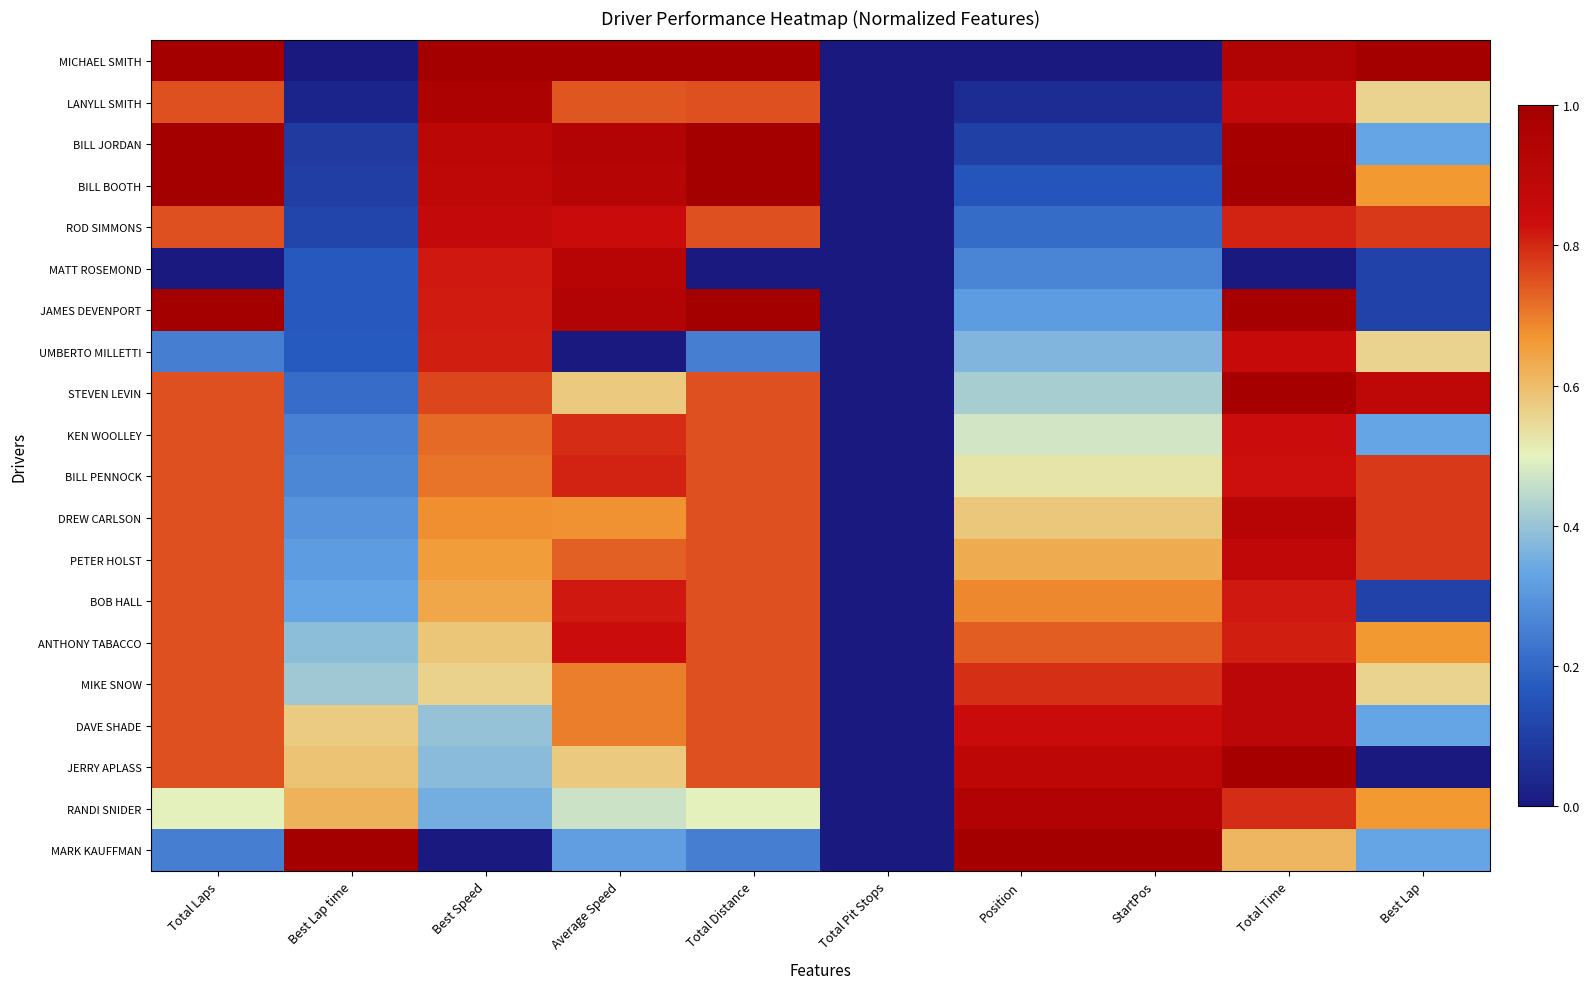

What is the spread (max minus min) of values at Total Time?

1.0